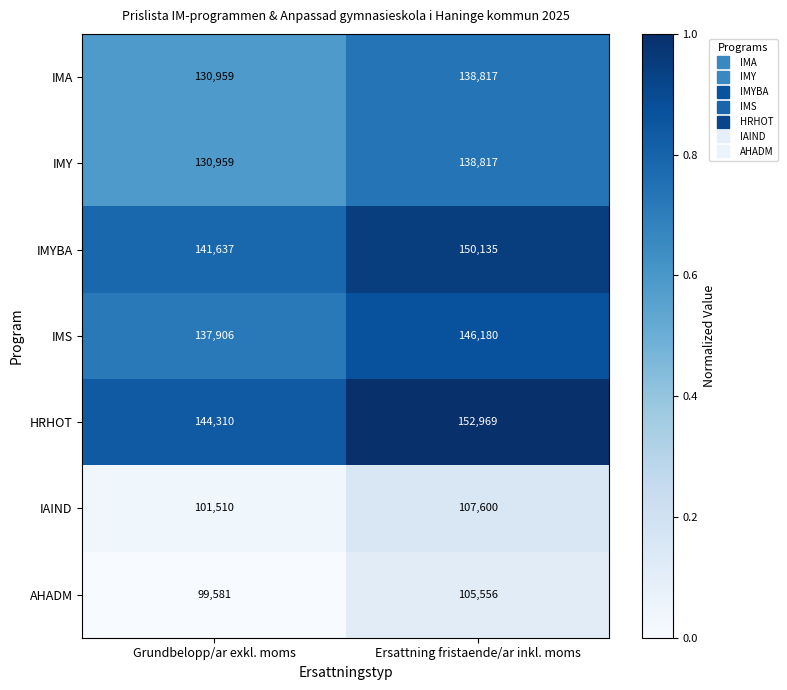

What is the spread (max minus min) of values at Ersattning fristaende/ar inkl. moms?

47413